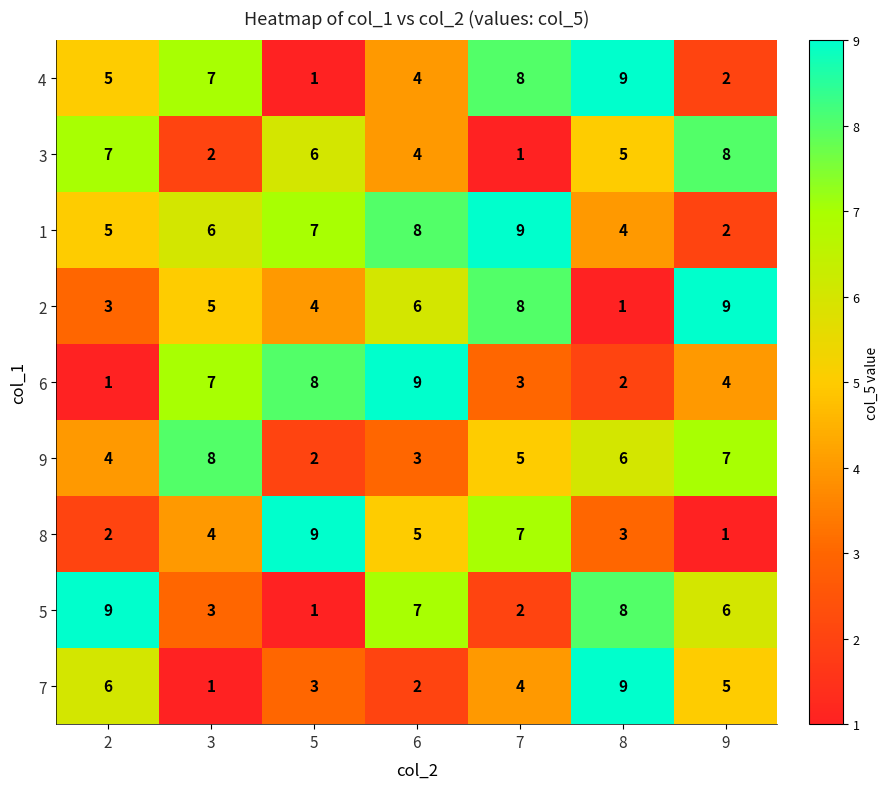

What is the difference between the second highest and second lowest values in the 3 series?

5